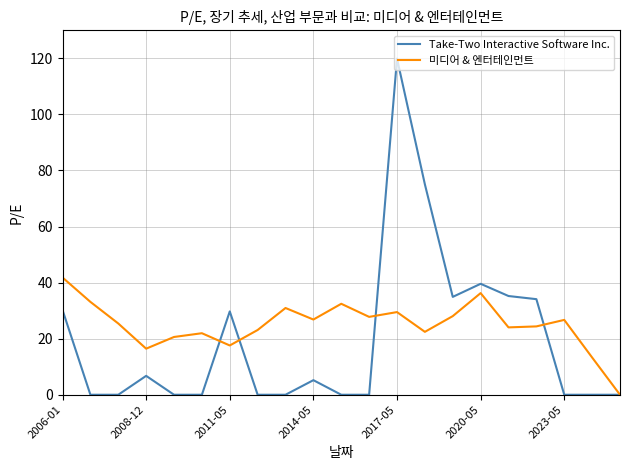

What is the maximum value shown in the chart?

119.9